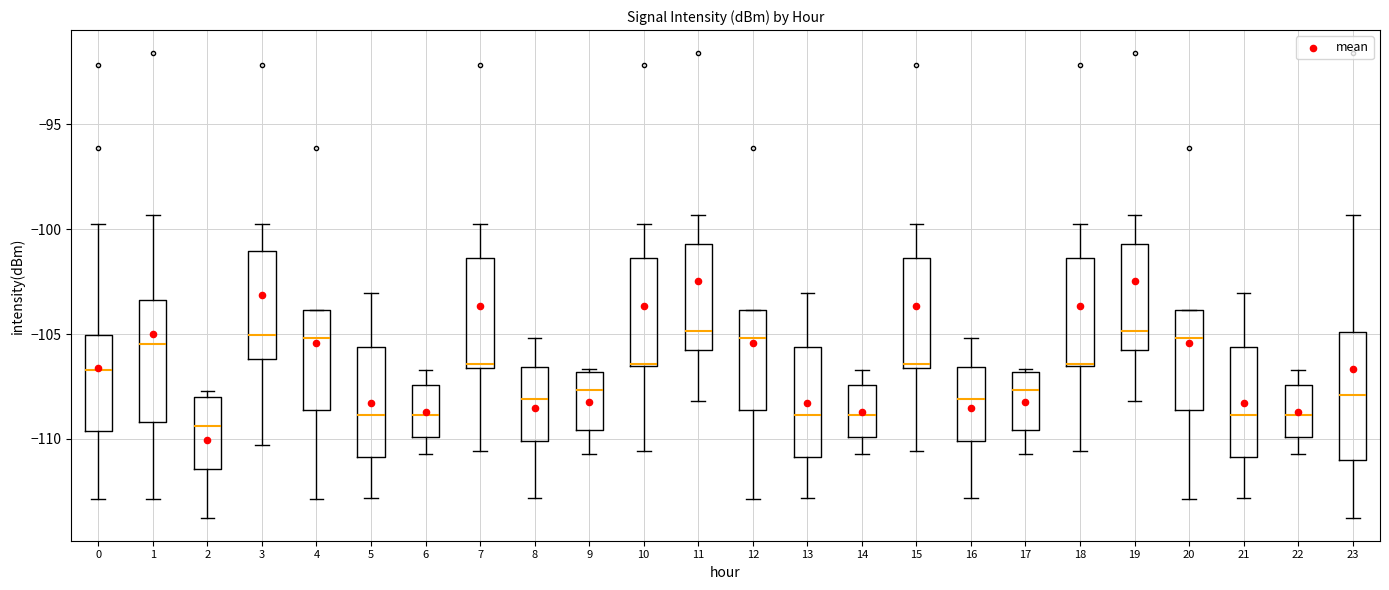

Reading left to right, read every box against the y-axis: the position of its median line, the range the box covers, and the ends of its whiskers. The values are not printed on the chart, so give them approximately, as read against the axis.

0: median -106.5, box -109.5 to -105.0, whiskers -113.0 to -99.5
1: median -105.5, box -109.0 to -103.5, whiskers -113.0 to -99.5
2: median -109.5, box -111.5 to -108.0, whiskers -113.5 to -107.5
3: median -105.0, box -106.0 to -101.0, whiskers -110.5 to -99.5
4: median -105.0, box -108.5 to -104.0, whiskers -113.0 to -104.0
5: median -109.0, box -111.0 to -105.5, whiskers -113.0 to -103.0
6: median -109.0, box -110.0 to -107.5, whiskers -110.5 to -106.5
7: median -106.5 (just above the box's lower edge), box -106.5 to -101.5, whiskers -110.5 to -99.5
8: median -108.0, box -110.0 to -106.5, whiskers -113.0 to -105.0
9: median -107.5, box -109.5 to -107.0, whiskers -110.5 to -106.5
10: median -106.5, box -106.5 to -101.5, whiskers -110.5 to -99.5
11: median -105.0, box -106.0 to -100.5, whiskers -108.0 to -99.5
12: median -105.0, box -108.5 to -104.0, whiskers -113.0 to -104.0
13: median -109.0, box -111.0 to -105.5, whiskers -113.0 to -103.0
14: median -109.0, box -110.0 to -107.5, whiskers -110.5 to -106.5
15: median -106.5 (just above the box's lower edge), box -106.5 to -101.5, whiskers -110.5 to -99.5
16: median -108.0, box -110.0 to -106.5, whiskers -113.0 to -105.0
17: median -107.5, box -109.5 to -107.0, whiskers -110.5 to -106.5
18: median -106.5, box -106.5 to -101.5, whiskers -110.5 to -99.5
19: median -105.0, box -106.0 to -100.5, whiskers -108.0 to -99.5
20: median -105.0, box -108.5 to -104.0, whiskers -113.0 to -104.0
21: median -109.0, box -111.0 to -105.5, whiskers -113.0 to -103.0
22: median -109.0, box -110.0 to -107.5, whiskers -110.5 to -106.5
23: median -108.0, box -111.0 to -105.0, whiskers -113.5 to -99.5